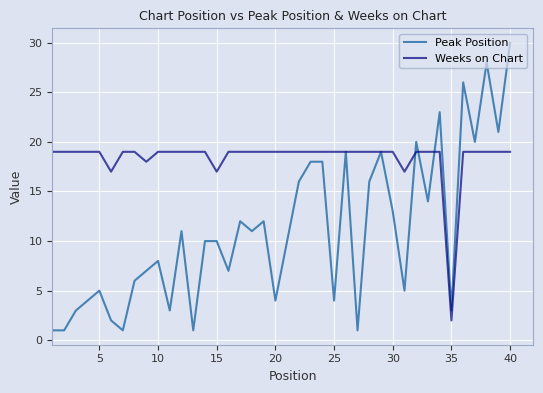

Which series has the largest total across all categories?

Weeks on Chart